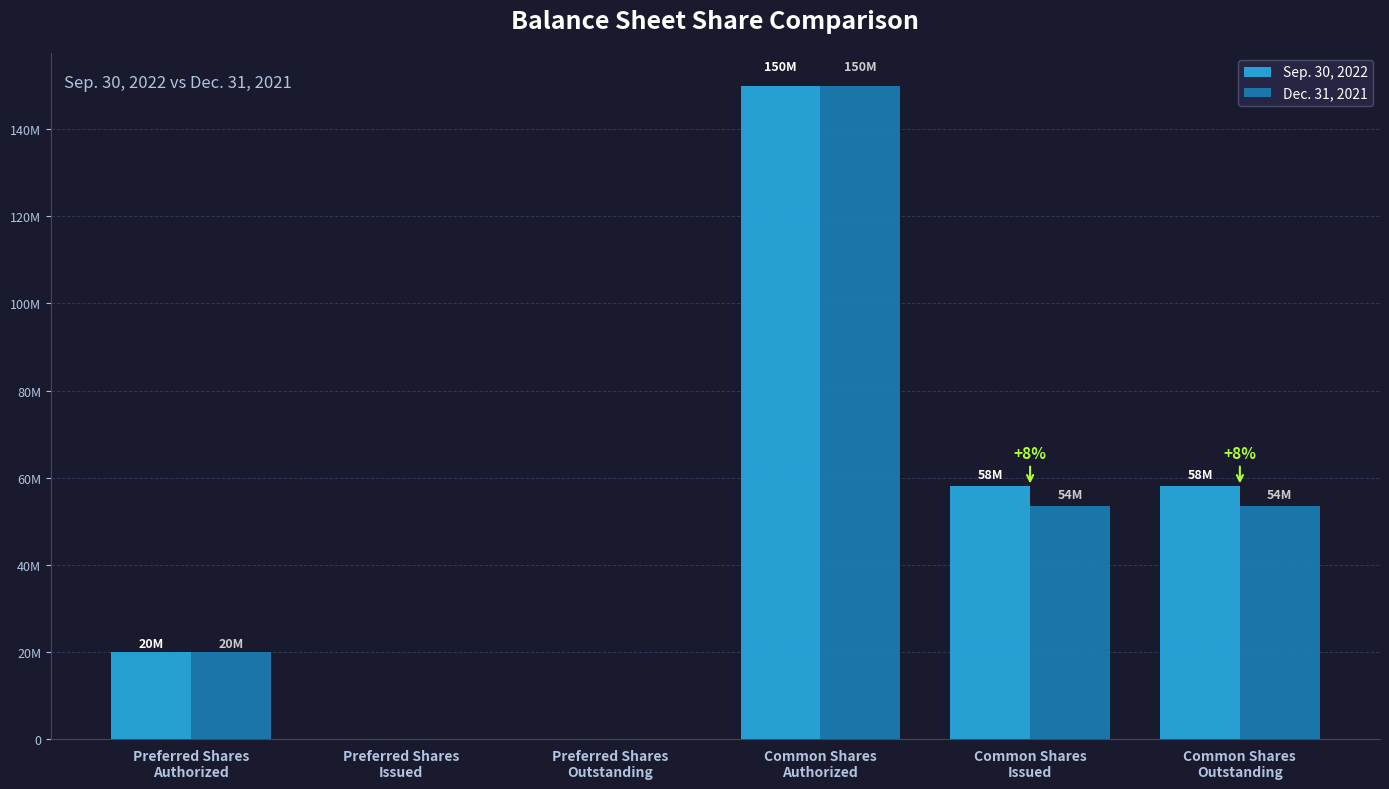

Between Preferred Shares
Authorized and Preferred Shares
Outstanding, which series saw the biggest shift?

Sep. 30, 2022